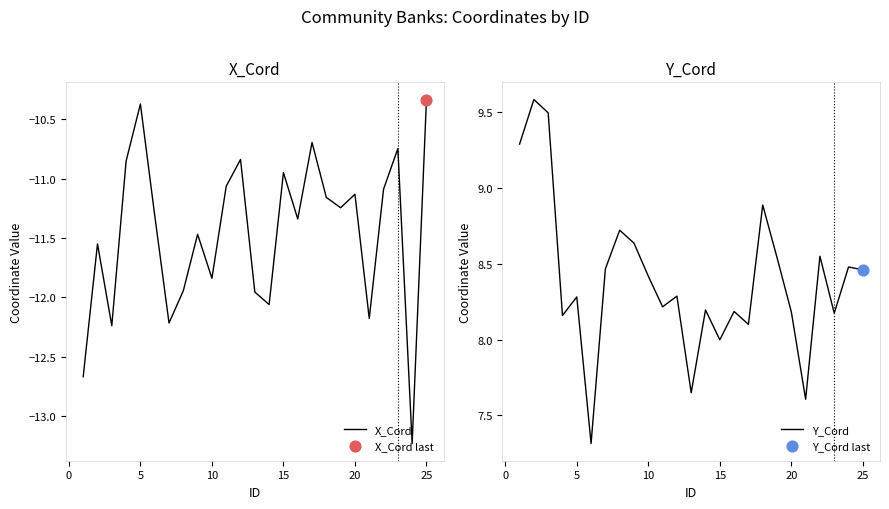

What is the lowest value of the Y_Cord series?

7.3